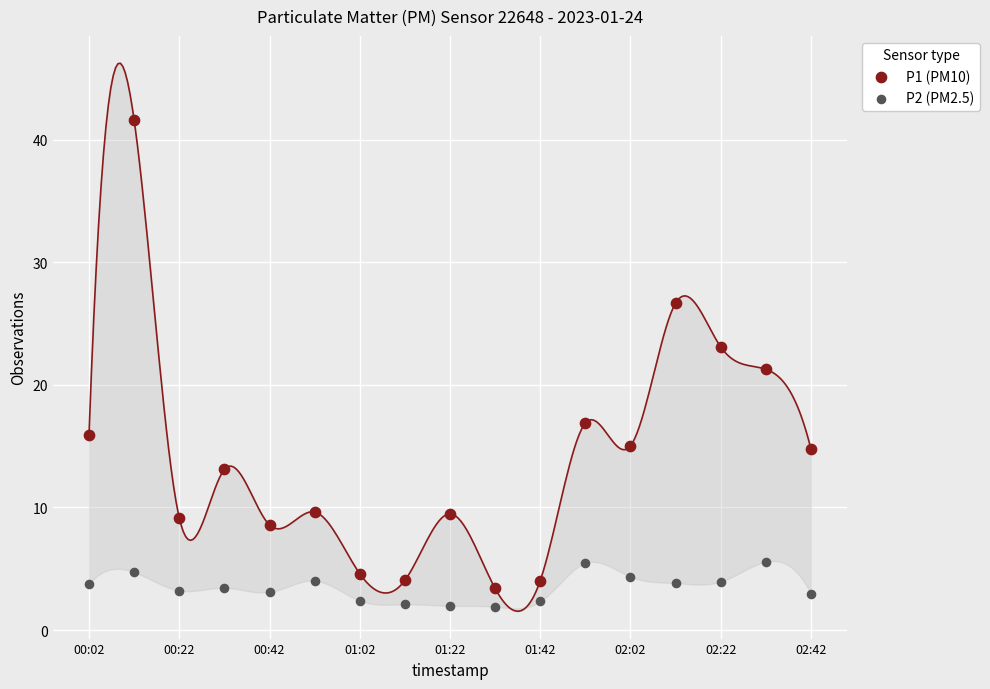

Which series has the largest Y range (max minus min)?

P1 (PM10)